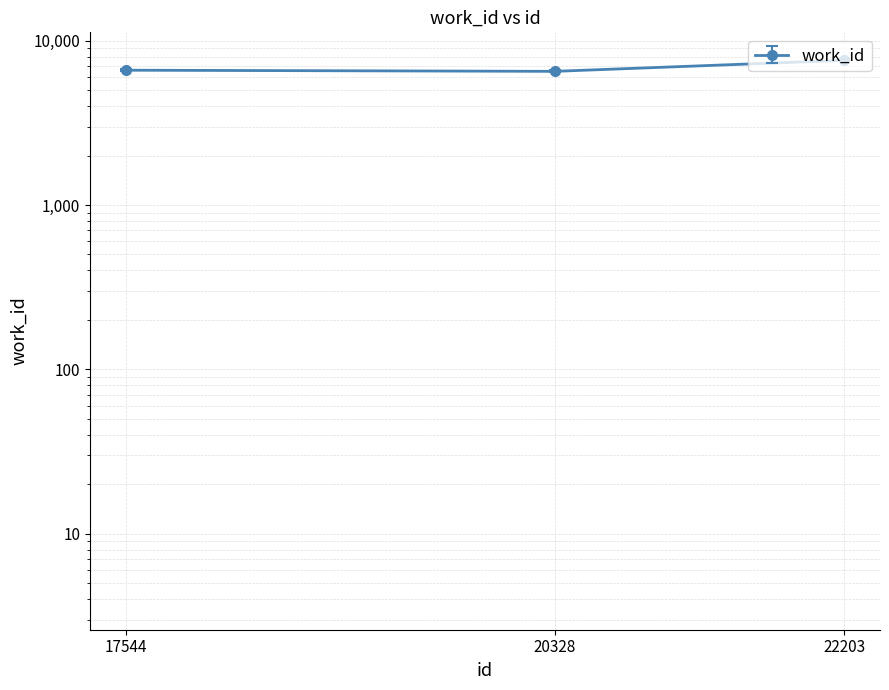

What is the ratio of the value at 22203 to the value at 17544?

1.1